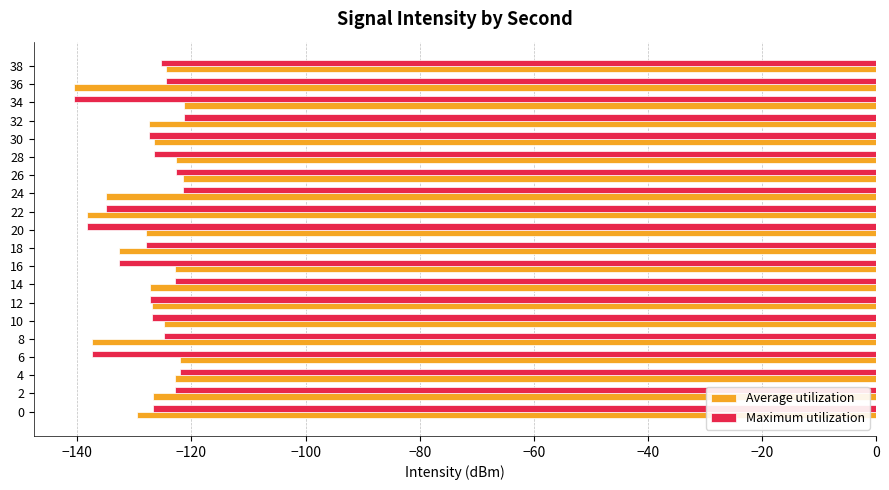

Which category has the lowest value in the Average utilization series?

36